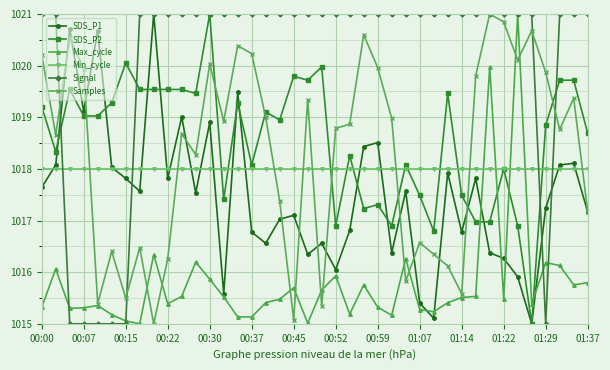

Count the number of categories in the chart.

40